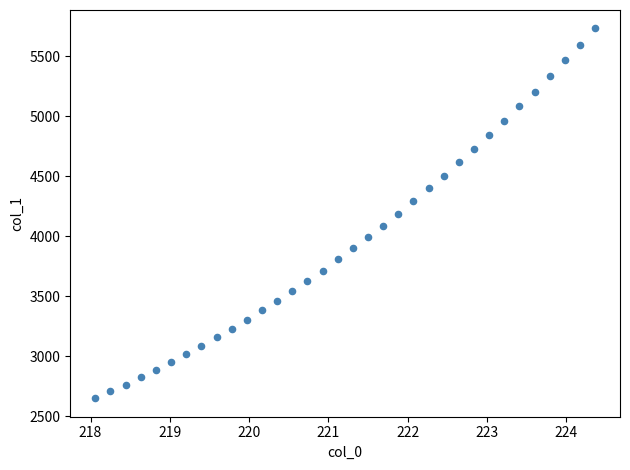

What is the range of Y values (max minus min)?

3079.4